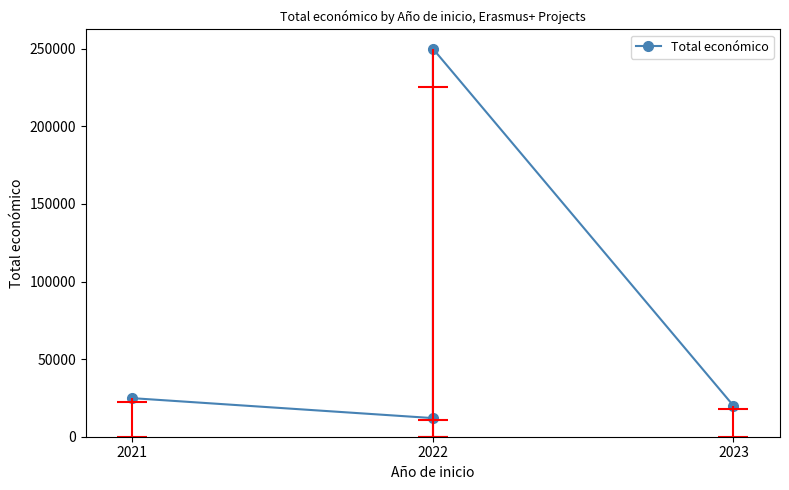

How many lines are shown in the chart?

1